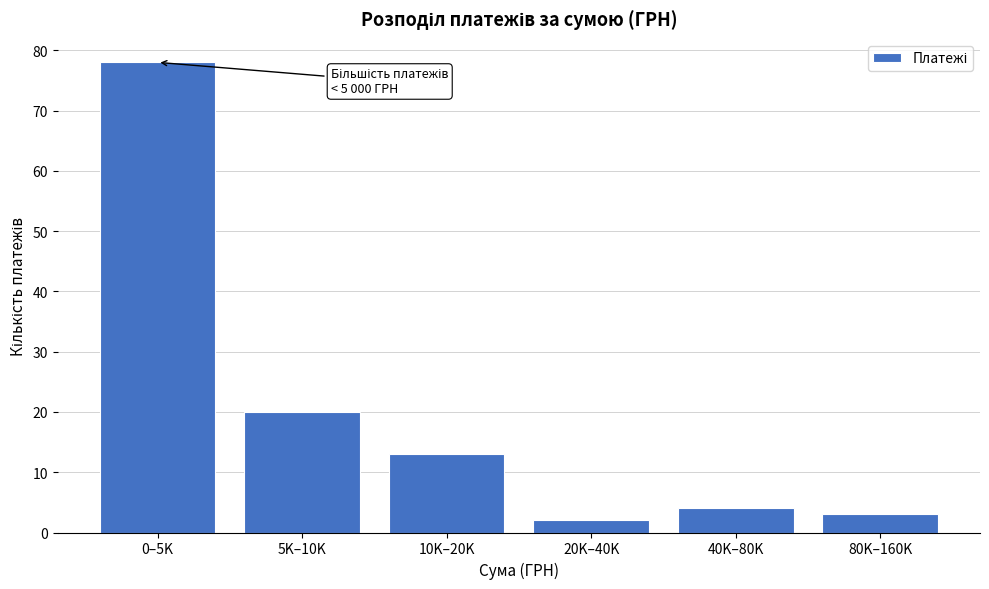

Reading right to left, extract all data points from this chart.

3	4	2	13	20	78